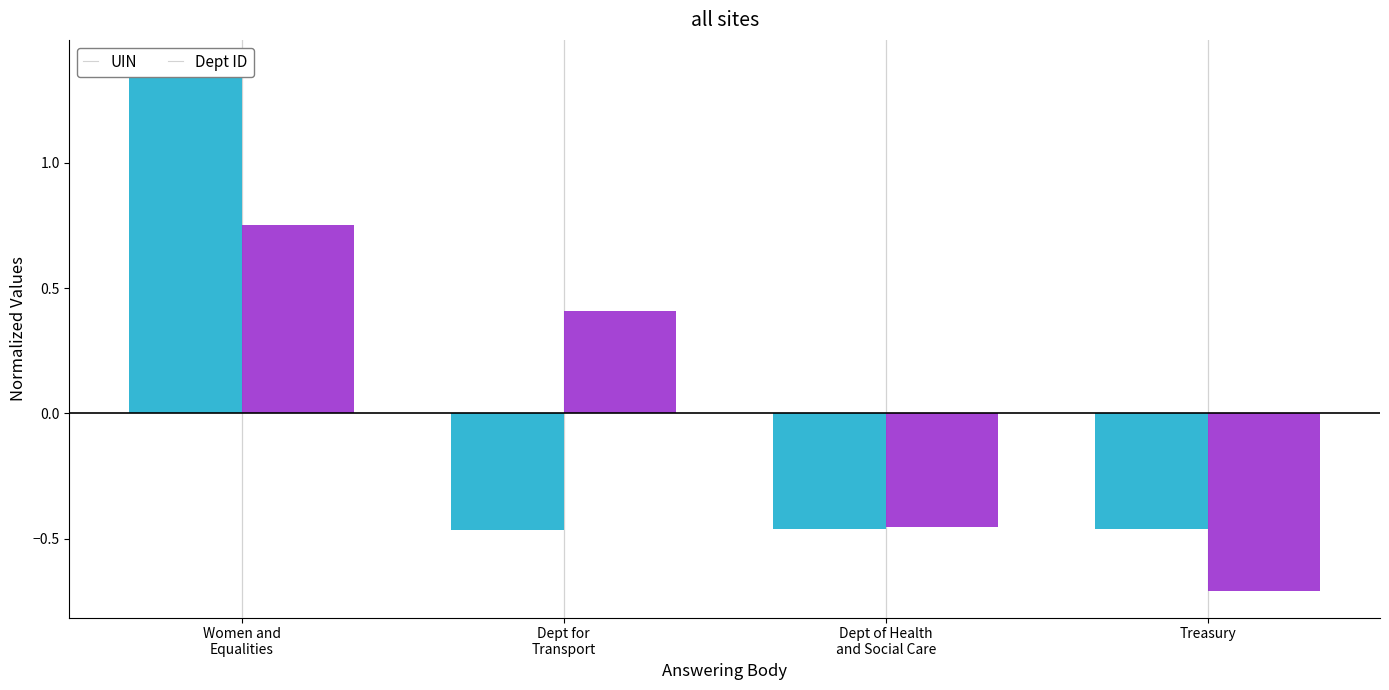

Reading left to right, list all the values displayed in this chart.

UIN: Women and
Equalities=1.4	Dept for
Transport=-0.5	Dept of Health
and Social Care=-0.5	Treasury=-0.5
Dept ID: Women and
Equalities=0.8	Dept for
Transport=0.4	Dept of Health
and Social Care=-0.5	Treasury=-0.7